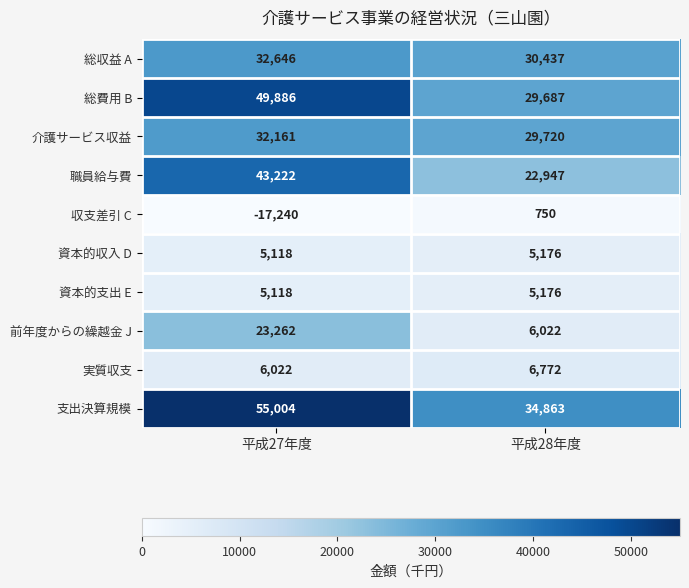

The value of 介護サービス収益 at 平成28年度 is 29720. True or false?

True